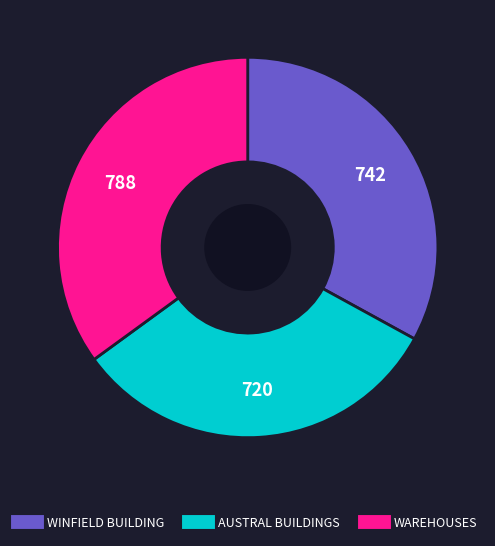

Is there any slice that represents more than half of the pie?

No